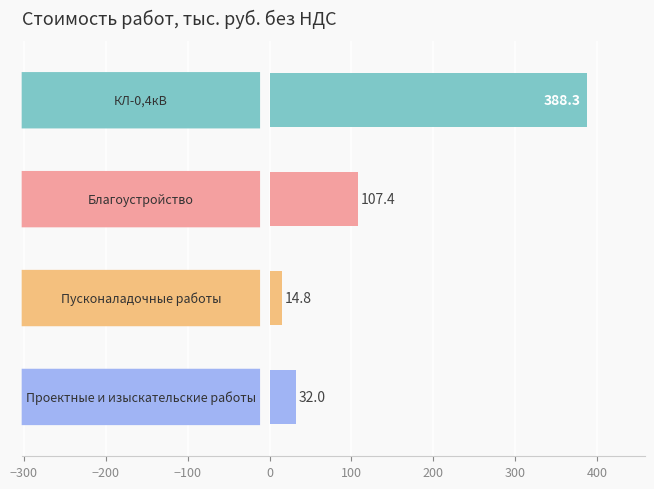

What is the value of the 2nd bar from the top?

107.4